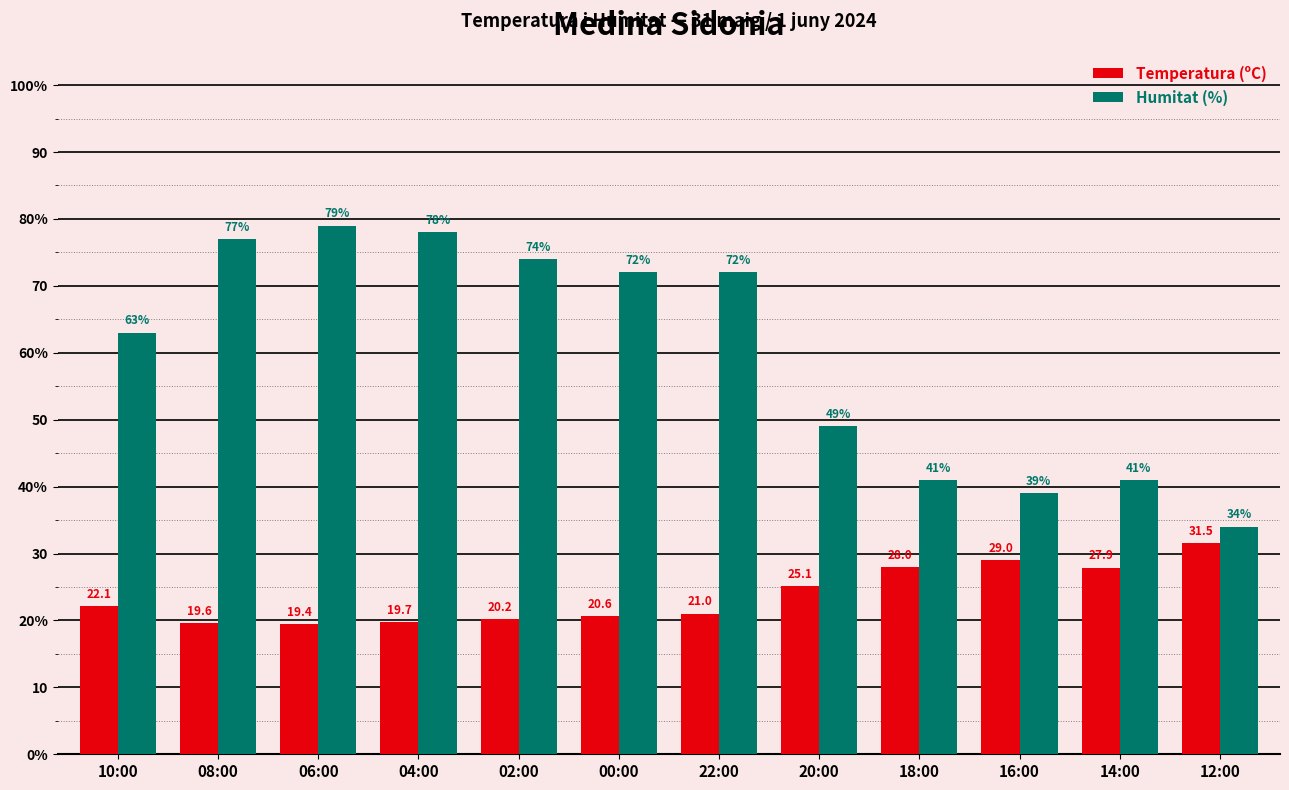

What are all the series names shown in the legend?

Temperatura (ºC), Humitat (%)